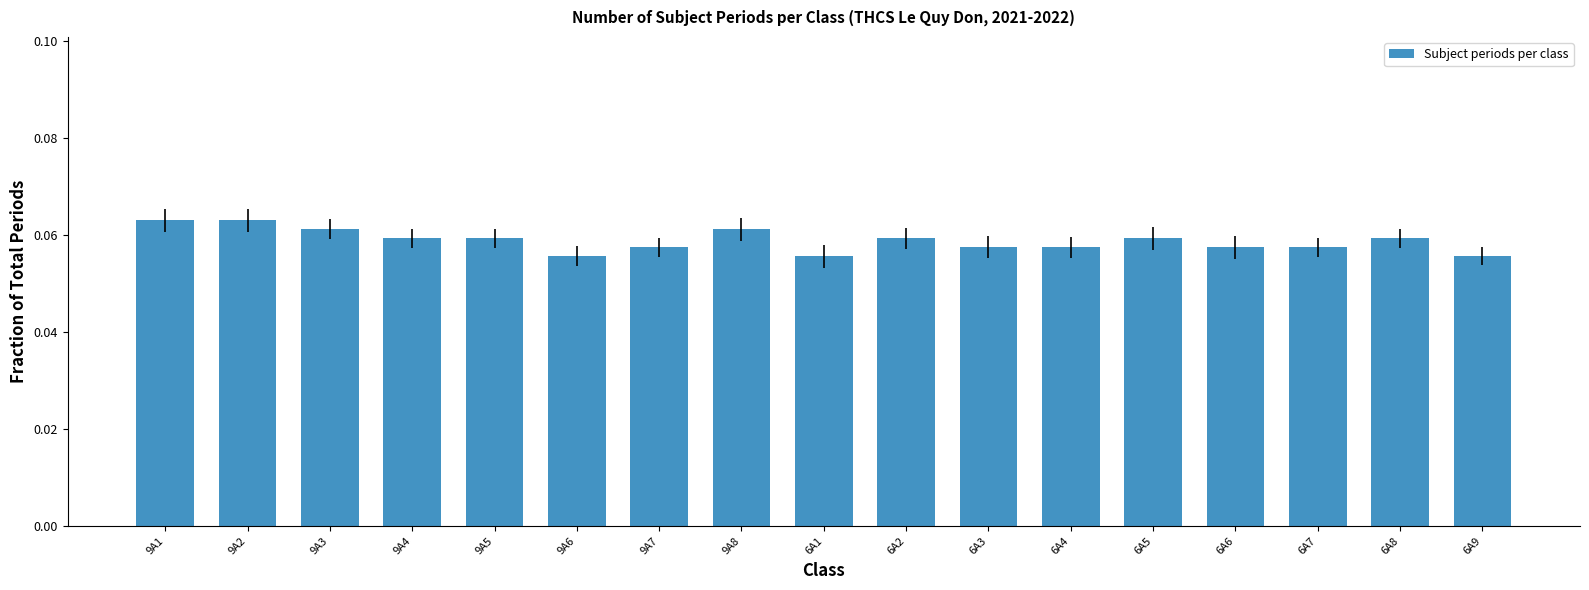

Count the values in the range 0 to 1.

17